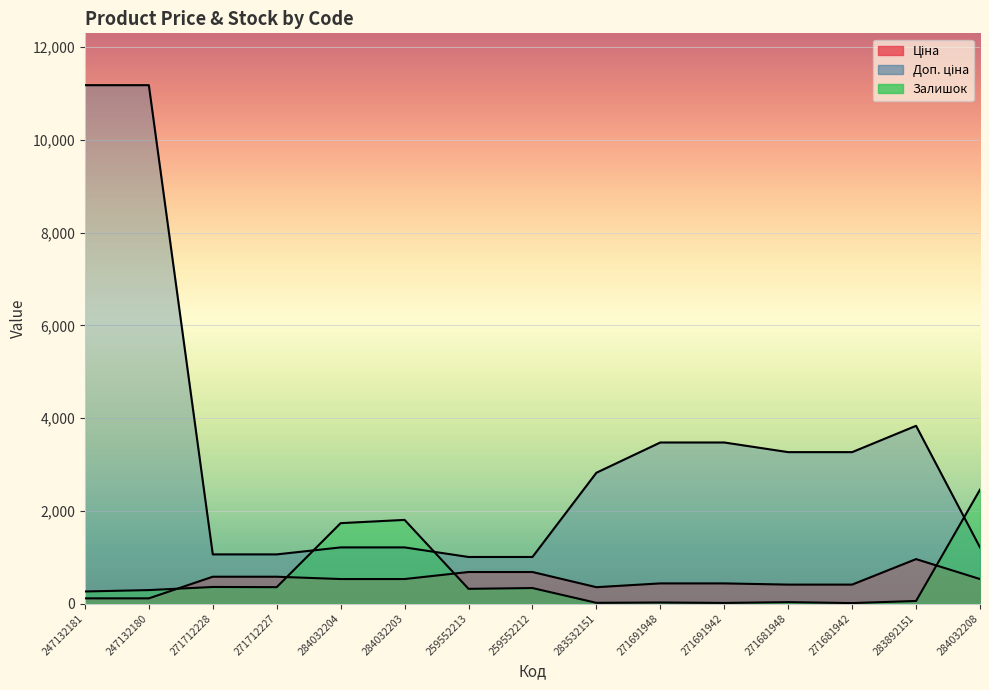

What is the difference between the second highest and second lowest values in the Залишок series?

1791.0